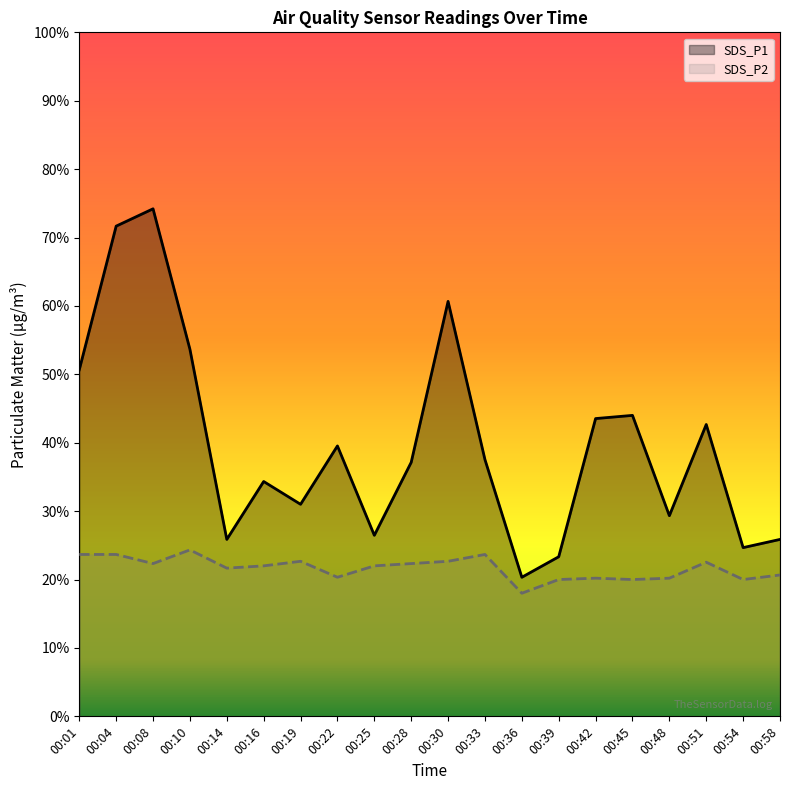

Rank the series by their average value, from lowest to highest.

SDS_P2, SDS_P1